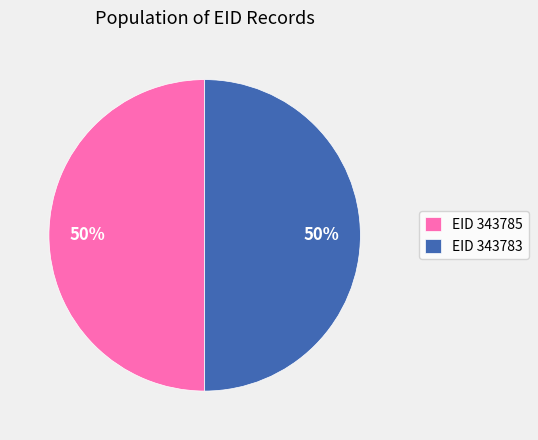

To the nearest percent, what percentage of the pie is EID 343783?

50%